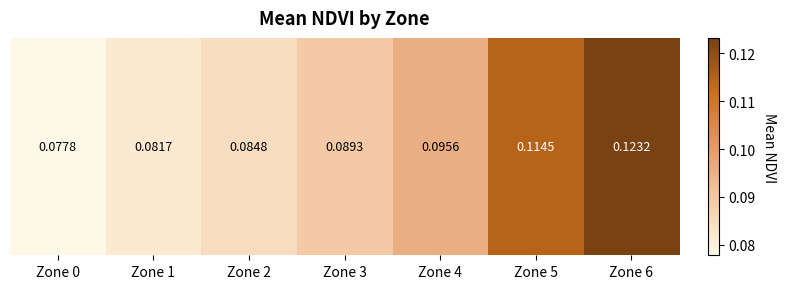

Reading left to right, transcribe all the data shown in this chart.

Zone 0=0.1	Zone 1=0.1	Zone 2=0.1	Zone 3=0.1	Zone 4=0.1	Zone 5=0.1	Zone 6=0.1